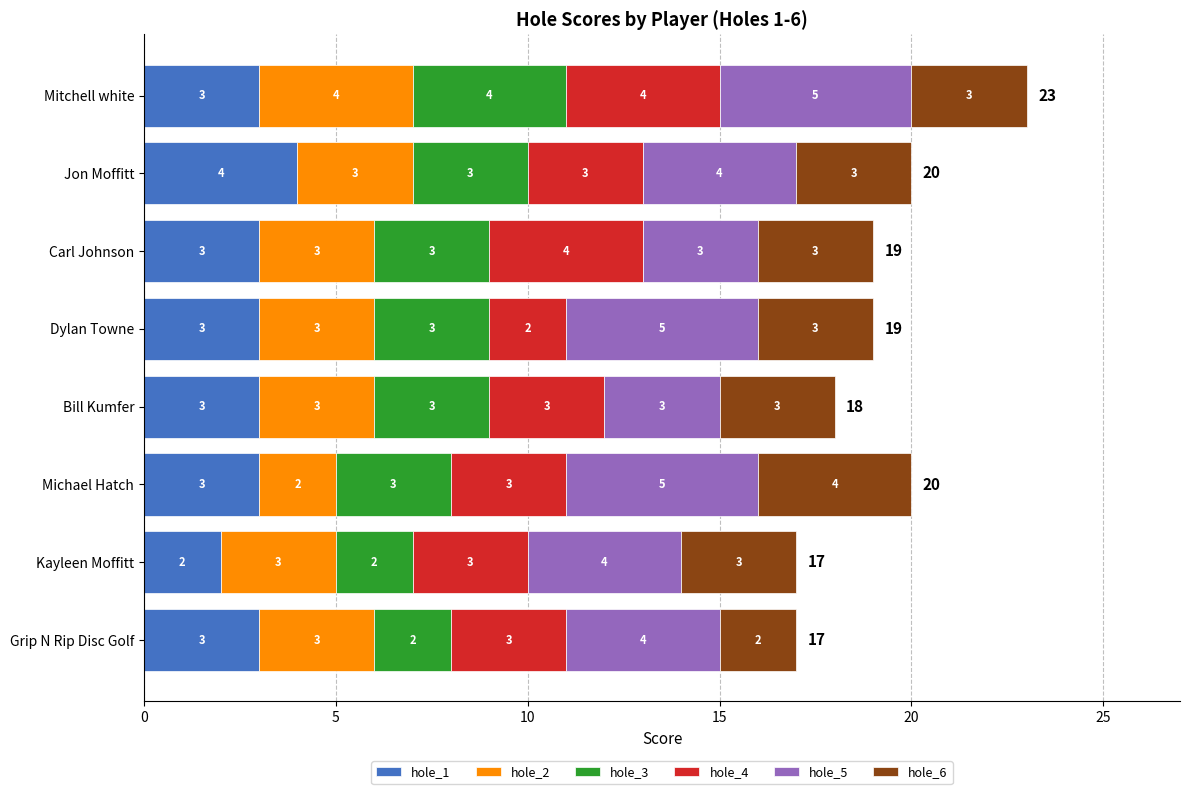

At which category is the sum across all series the highest?

Mitchell white